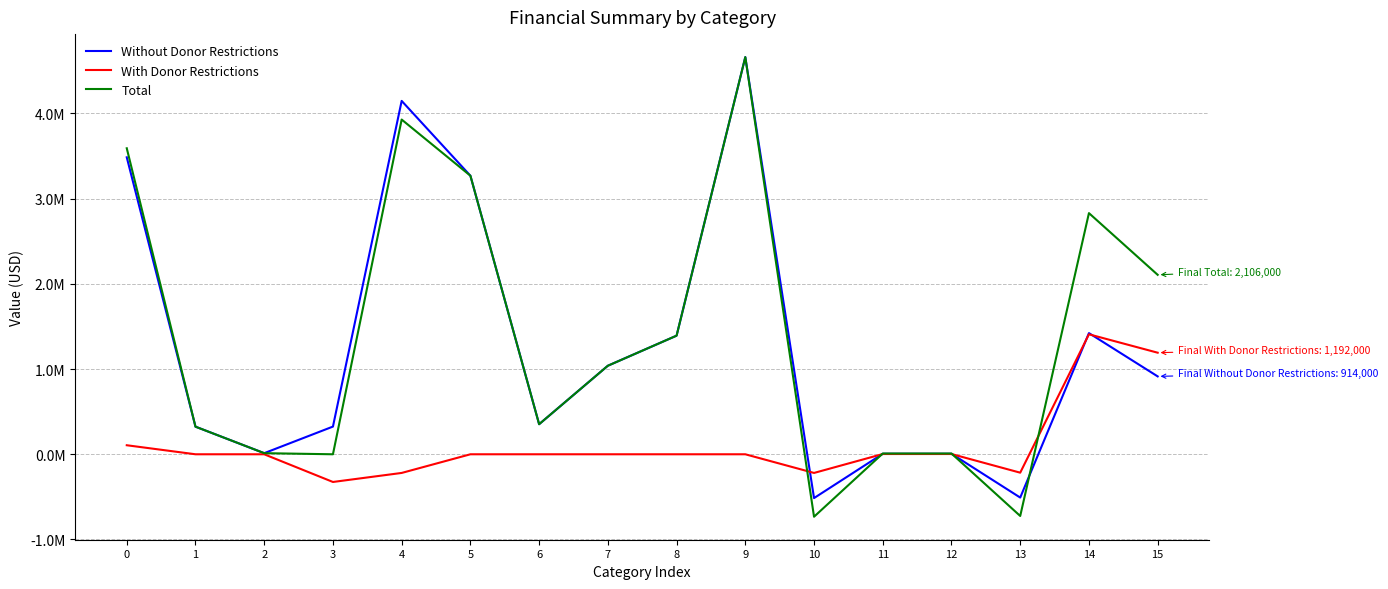

How many times do Without Donor Restrictions and Total cross each other?

3